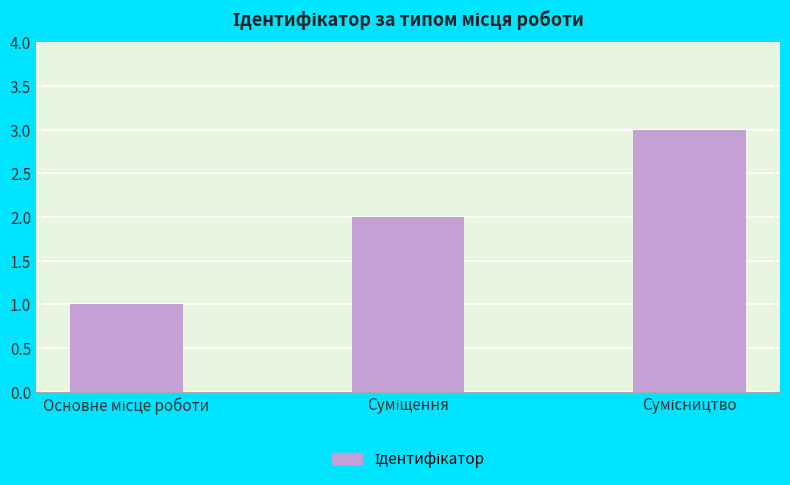

What is the greatest value displayed?

3